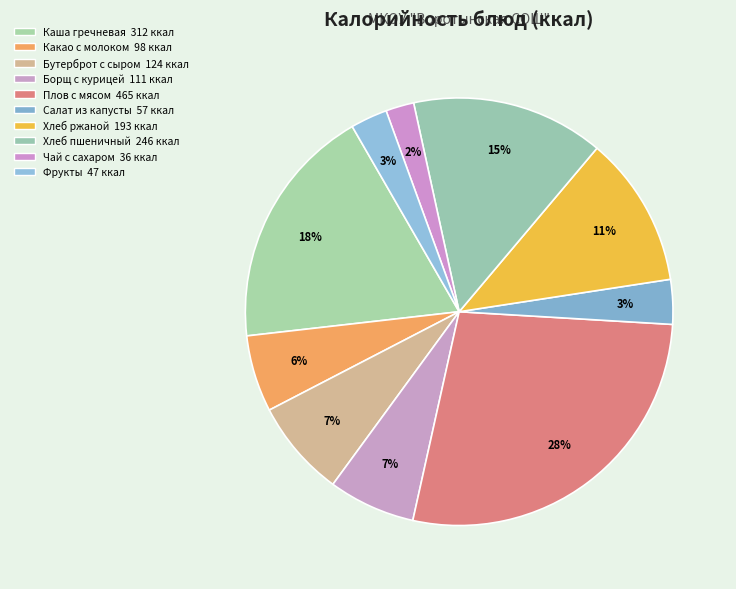

Count the number of slices in the pie.

10